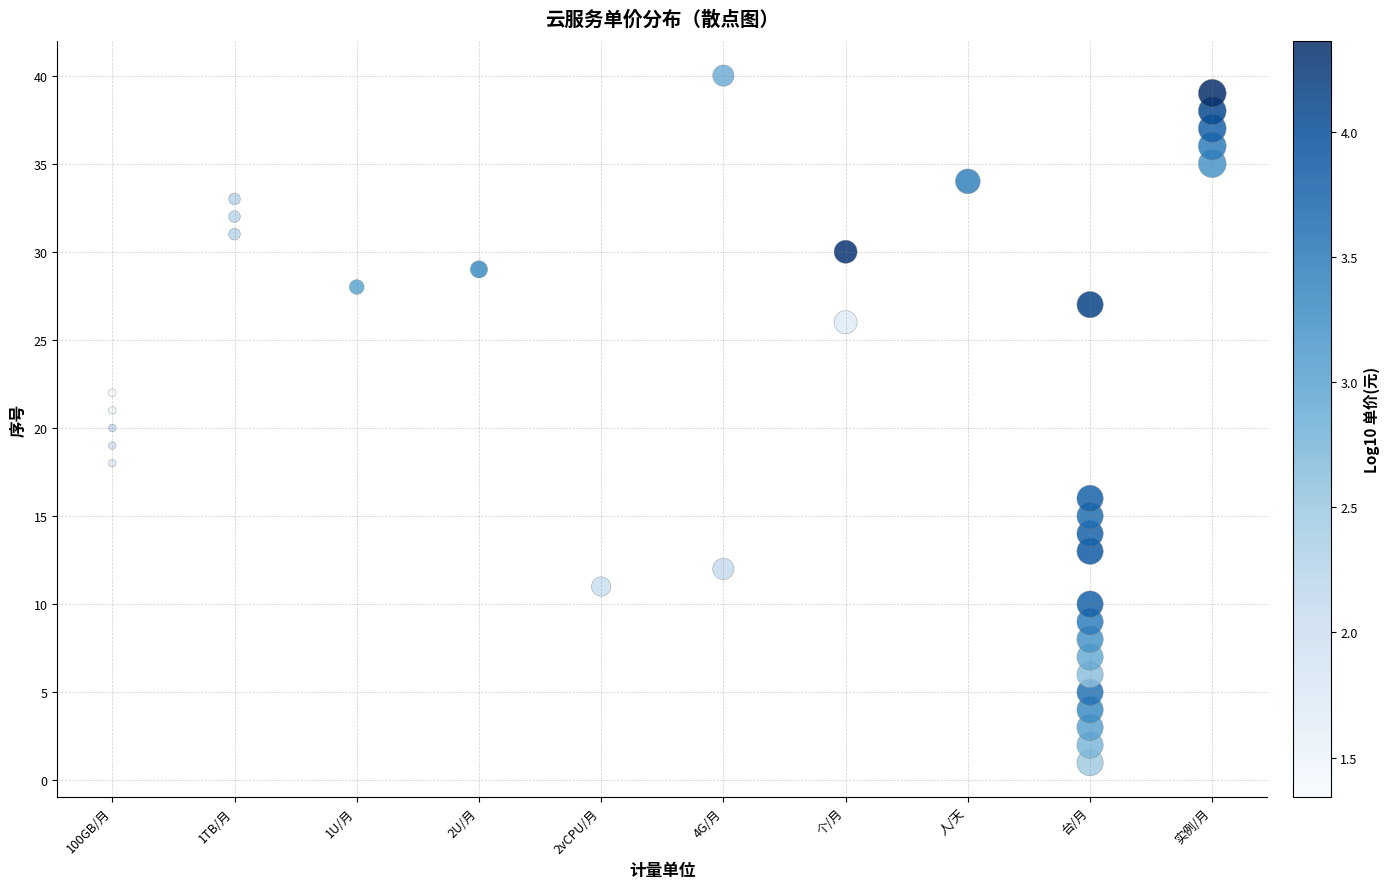

What is the range of X values (max minus min)?

9